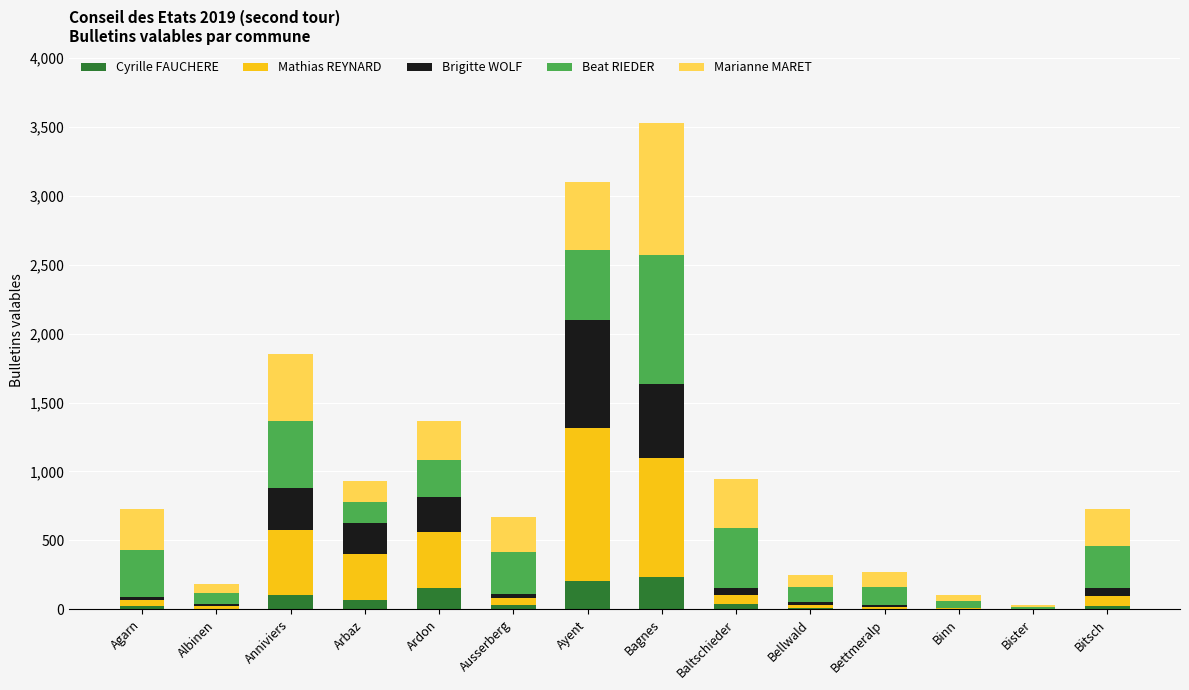

What is the maximum value for Cyrille FAUCHERE?

236